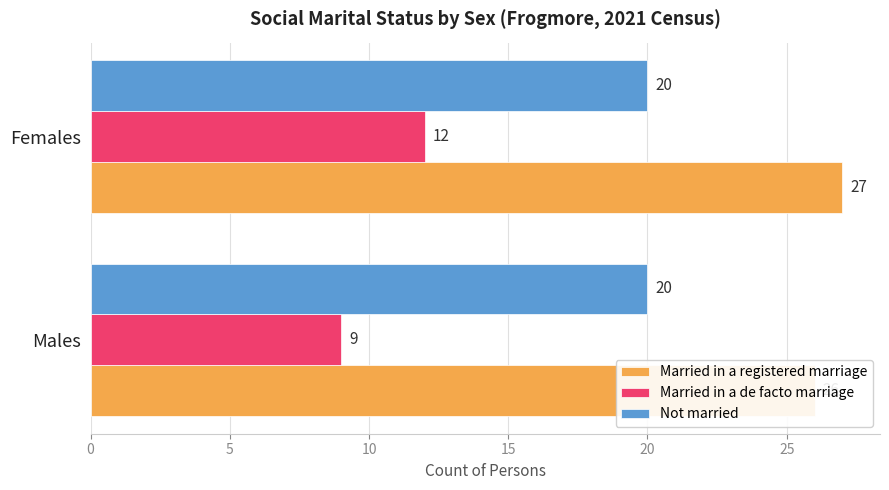

What are all the series names shown in the legend?

Married in a registered marriage, Married in a de facto marriage, Not married